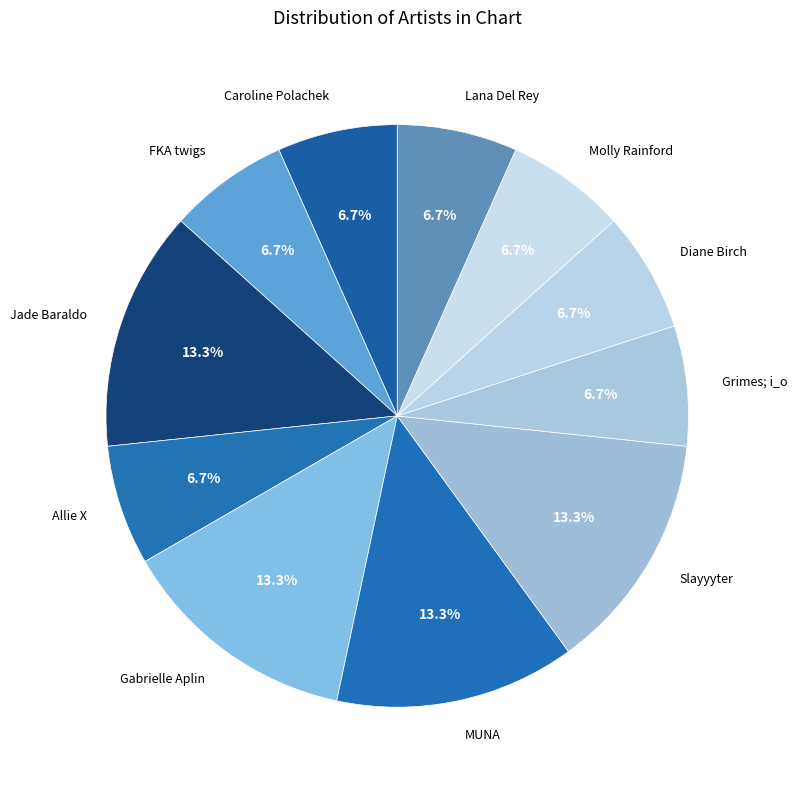

How many segments does this pie chart have?

11